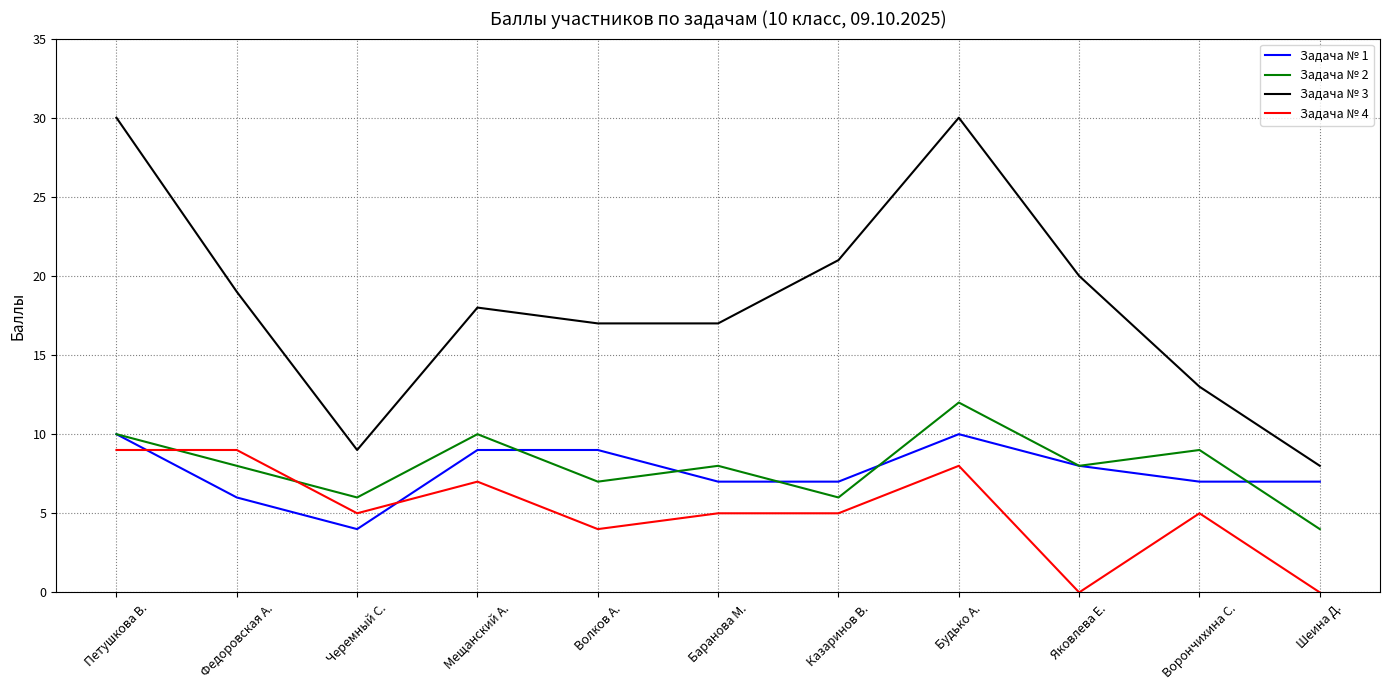

At which label does Задача № 2 reach its minimum?

Шеина Д.